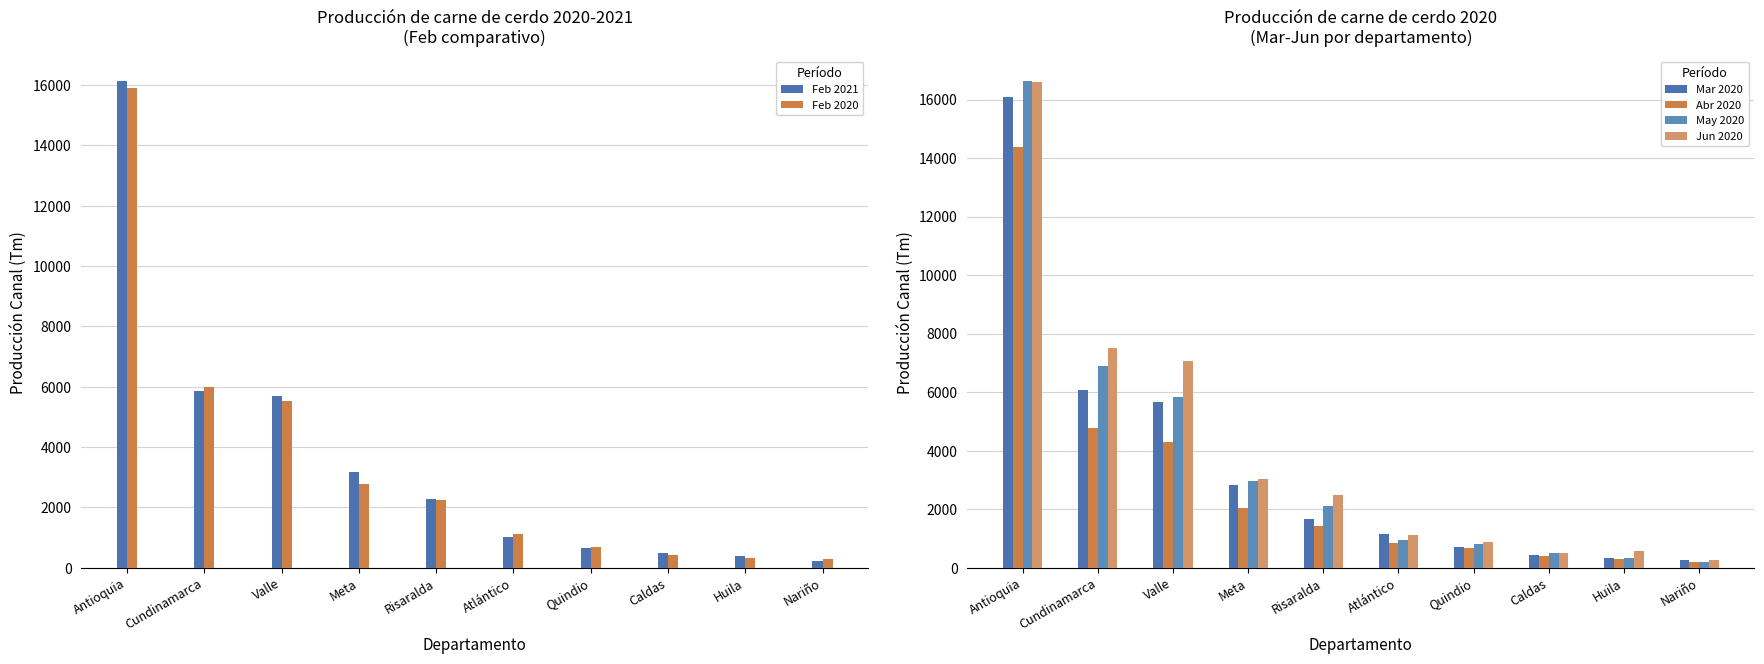

What is the sum of all Abr 2020 values?

29298.2